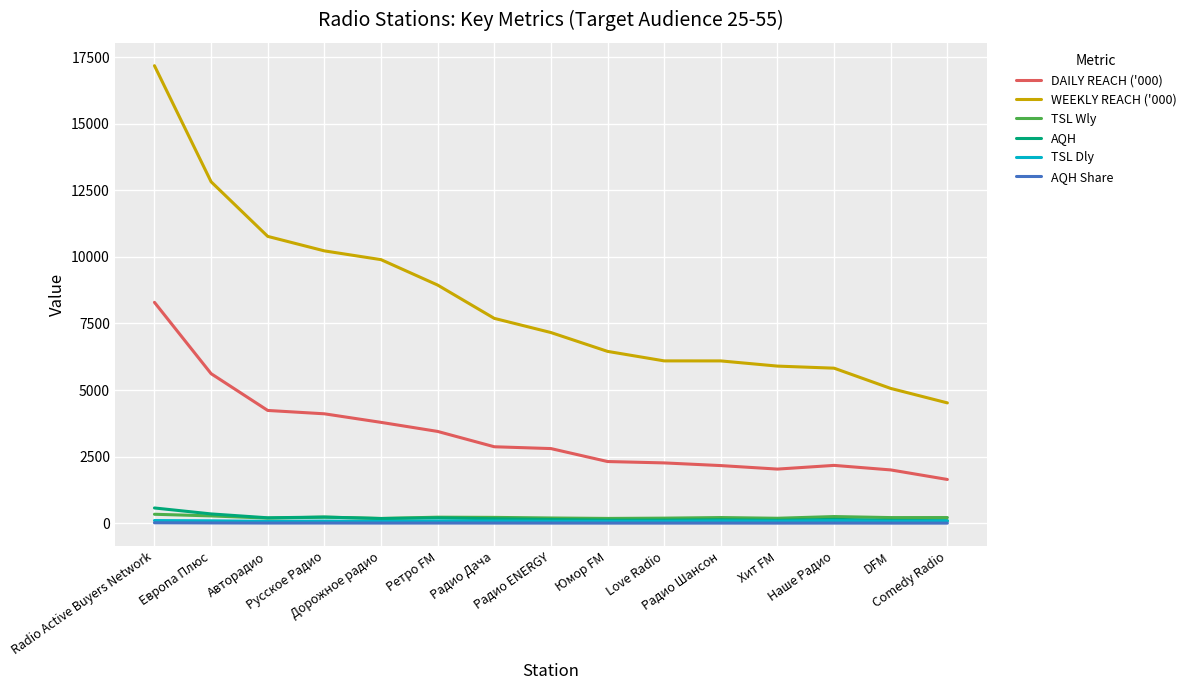

What is the sum of the AQH Share values at Love Radio and Наше Радио?

7.2